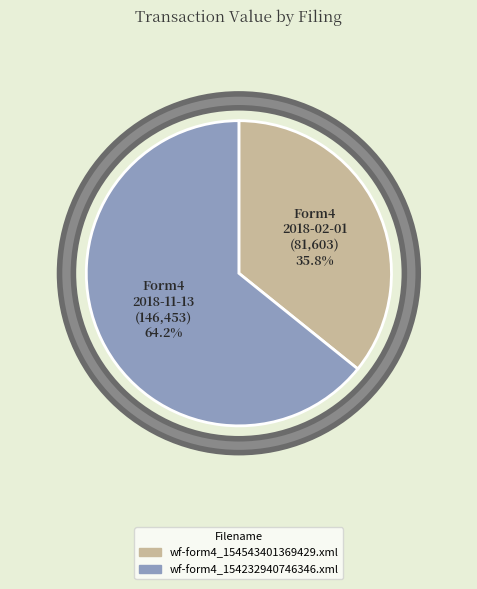

Is wf-form4_154543401369429.xml the majority of the pie?

No